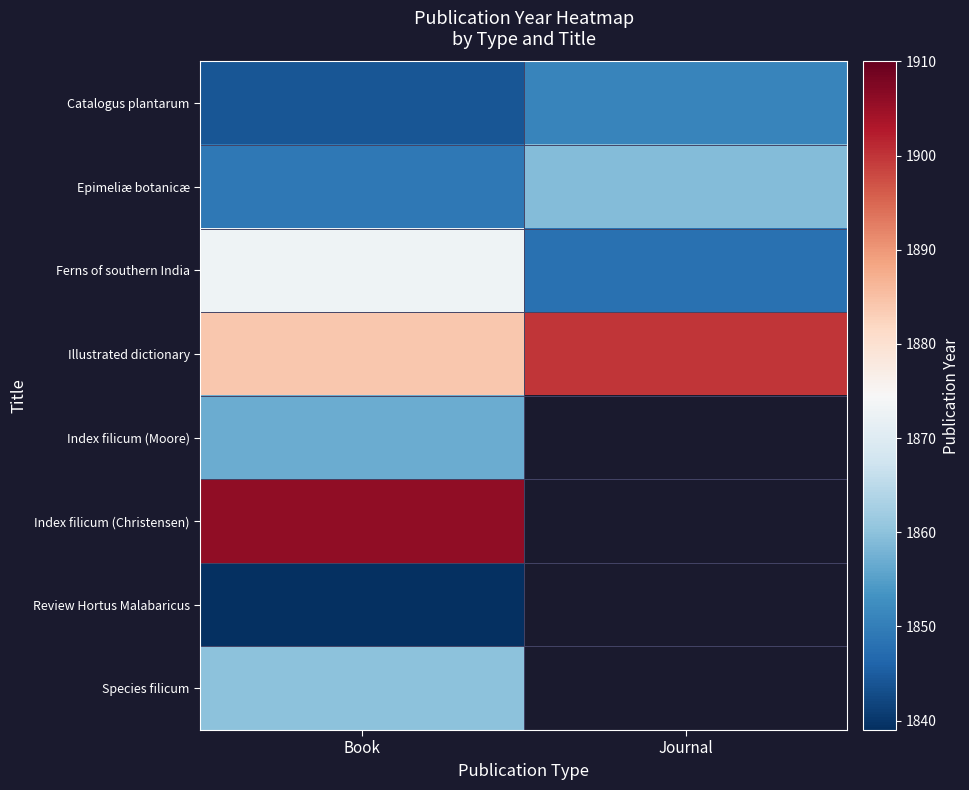

Which series has the largest total across all categories?

Illustrated dictionary